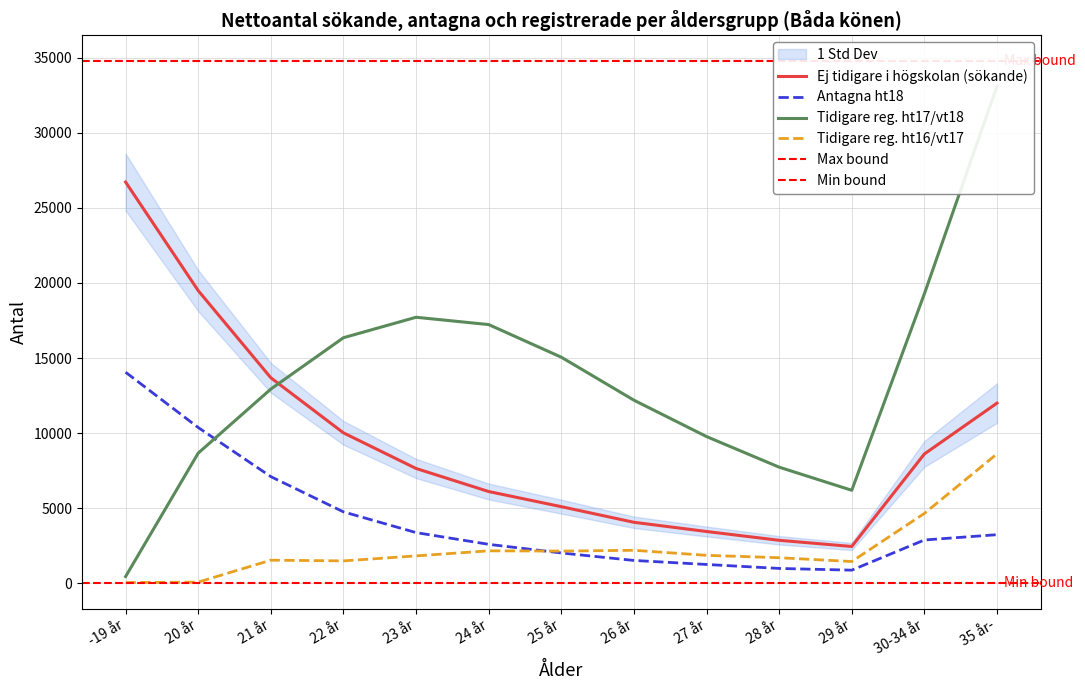

What is the approximate value of Tidigare reg. ht16/vt17 at 24 år, to the nearest 10?

2170